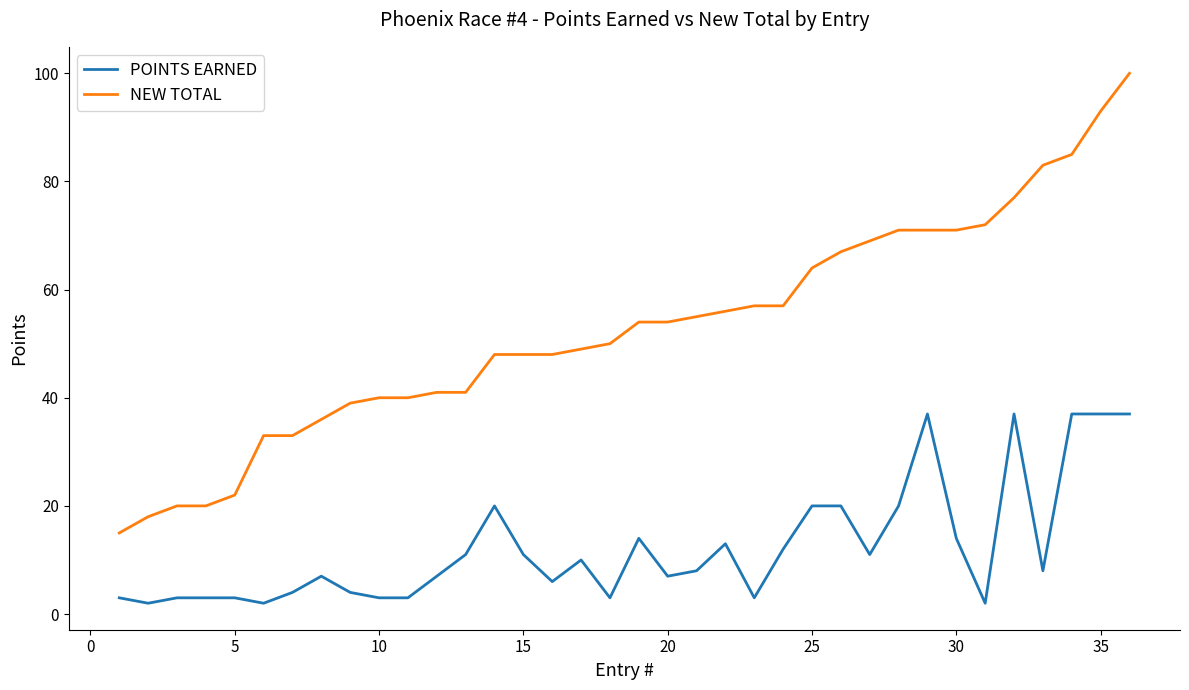

Which series has the largest total across all categories?

NEW TOTAL